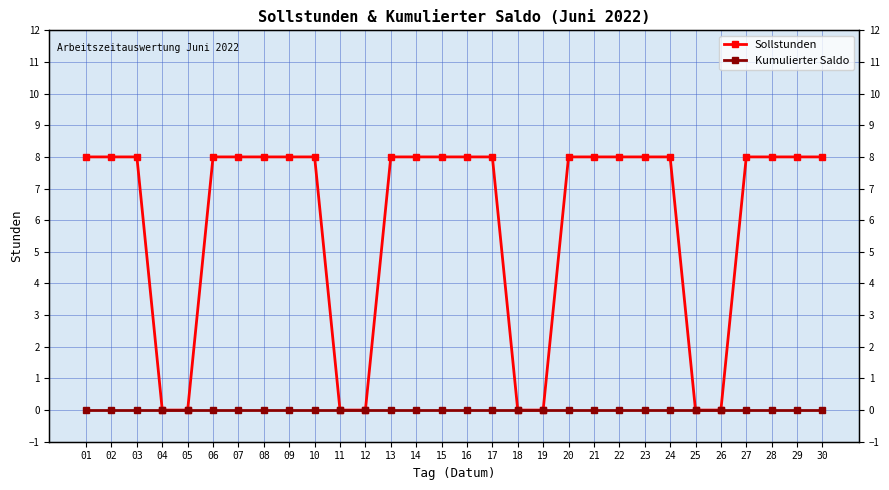

Which series has the largest total across all categories?

Sollstunden